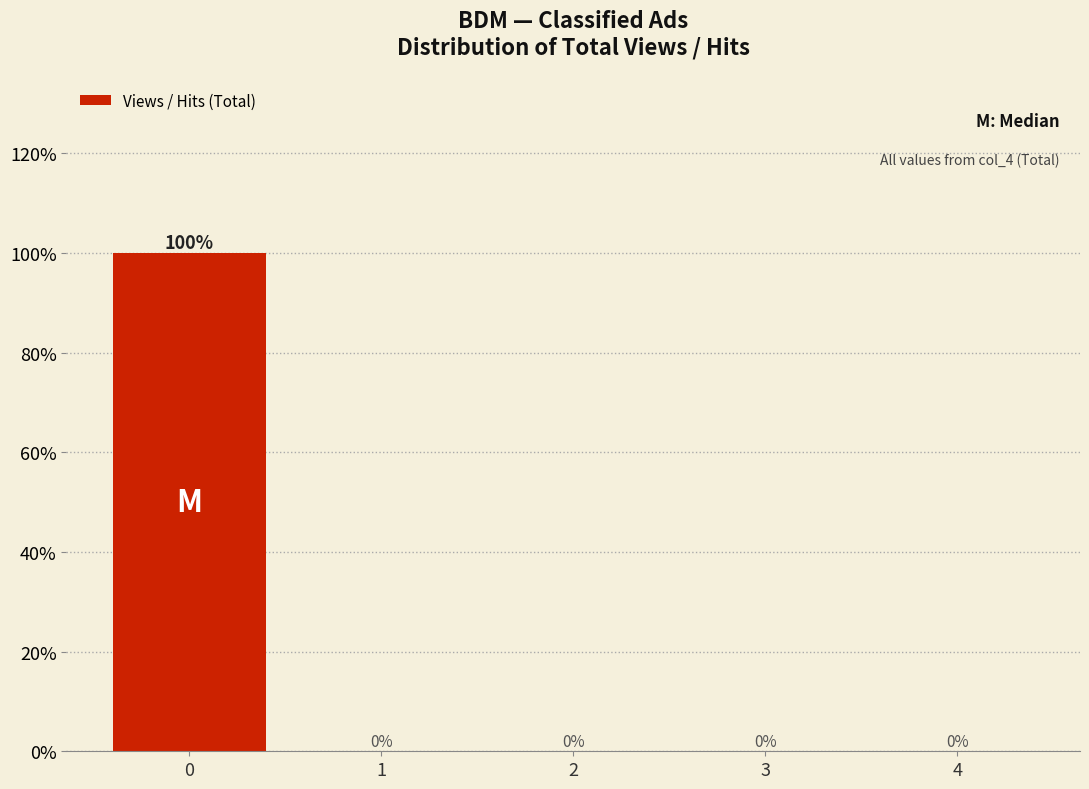

Reading left to right, list every bar in this chart as the range it spans on the x-axis followed by its height.

-0.5 to 0.5: 100
0.5 to 1.5: 0
1.5 to 2.5: 0
2.5 to 3.5: 0
3.5 to 4.5: 0